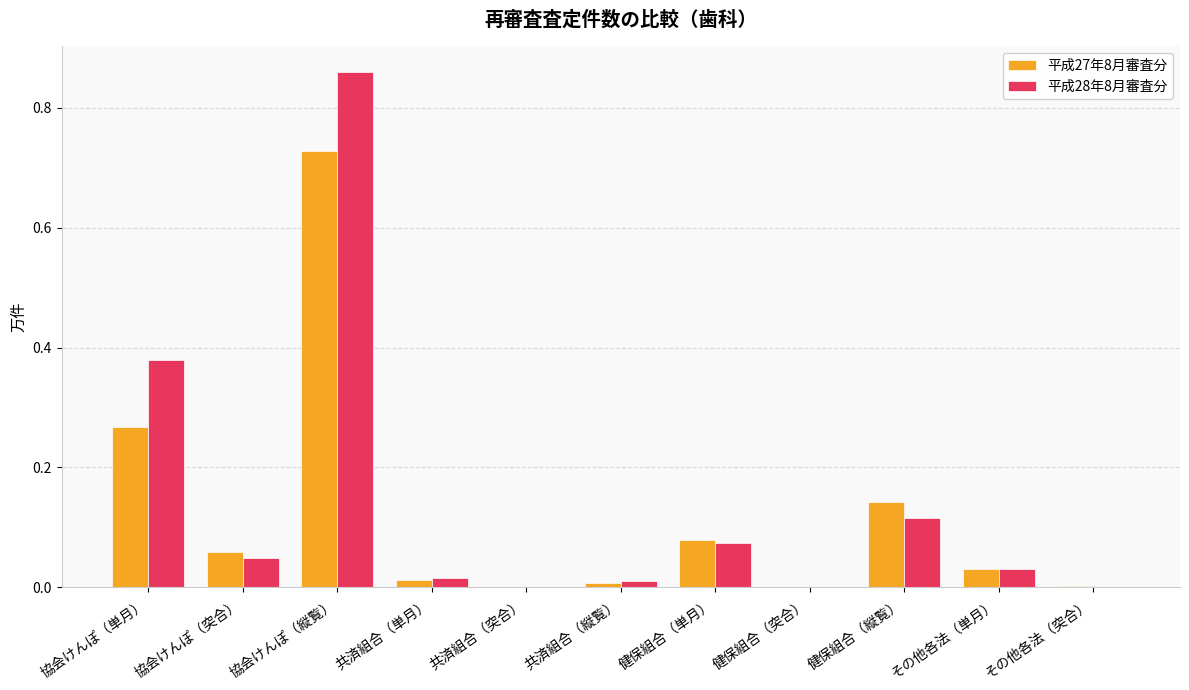

Which category has the highest value across all series?

協会けんぽ（縦覧）